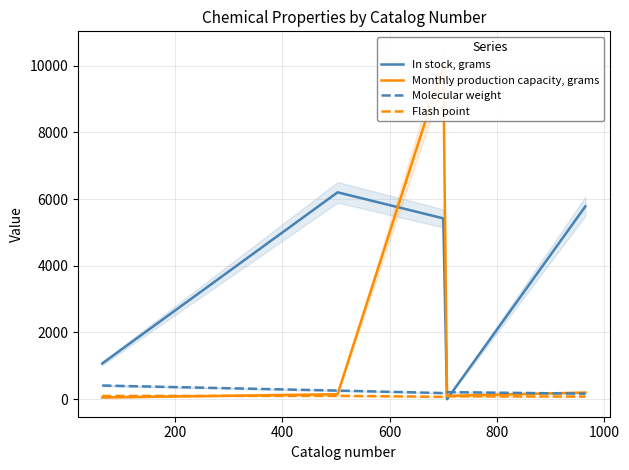

What are all the series names shown in the legend?

In stock, grams, Monthly production capacity, grams, Molecular weight, Flash point